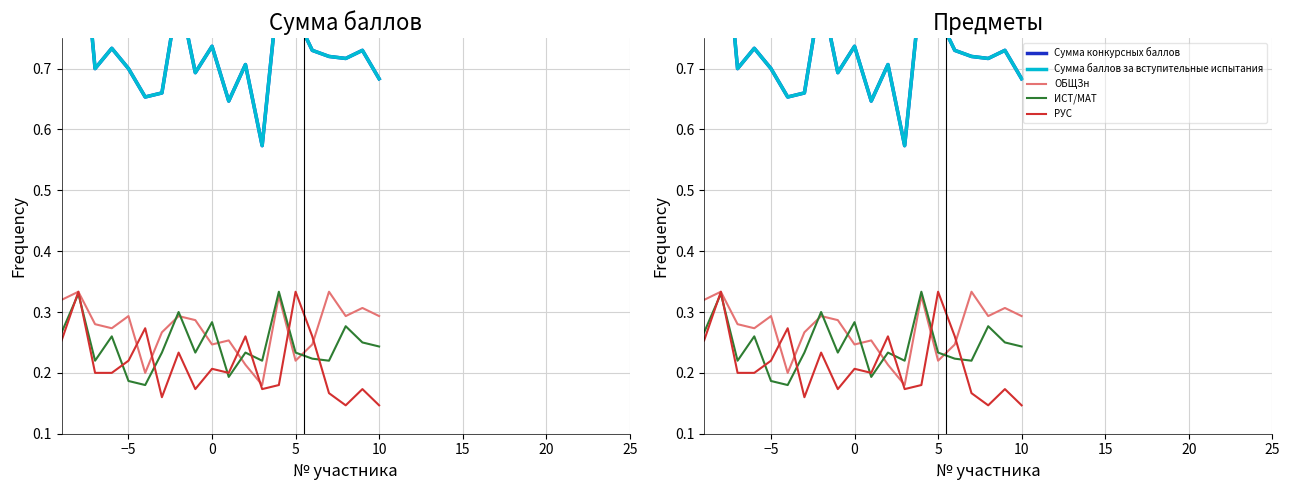

Which series has the largest total across all categories?

Сумма конкурсных баллов